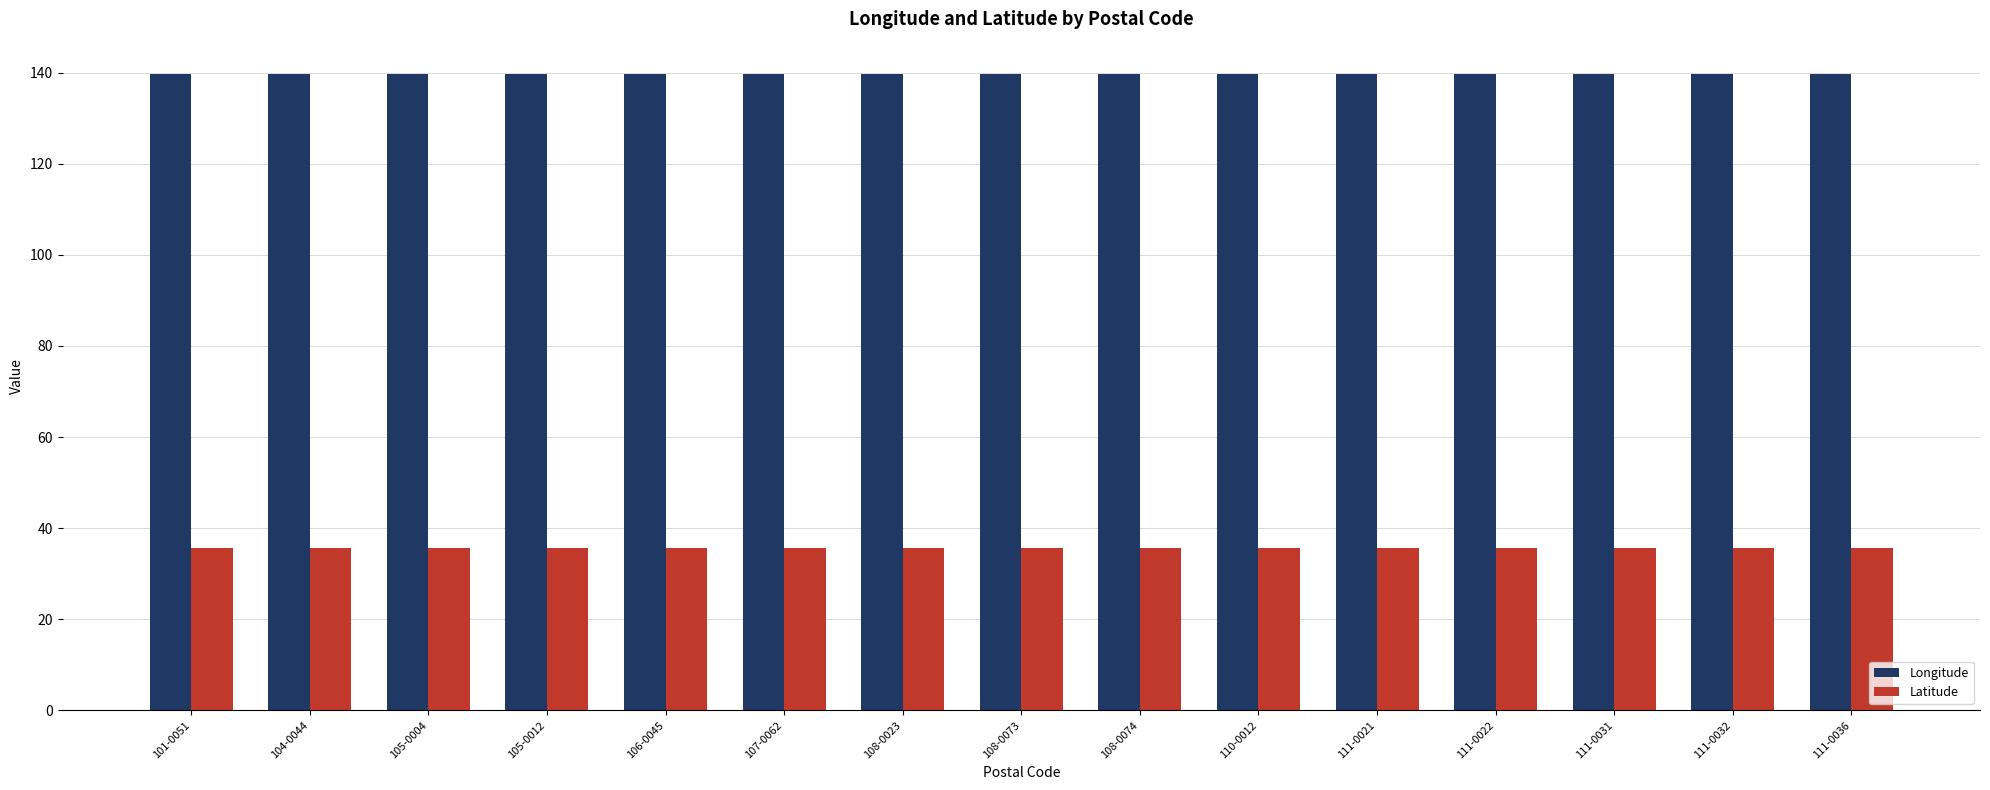

What is the difference between the highest and lowest values at 111-0031?

104.1